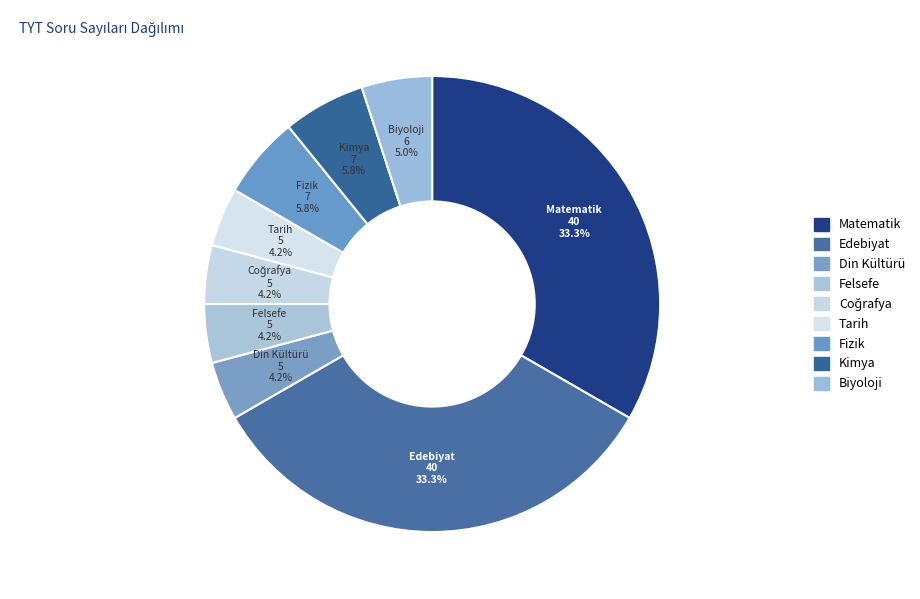

To the nearest percent, what is the average slice percentage?

11%